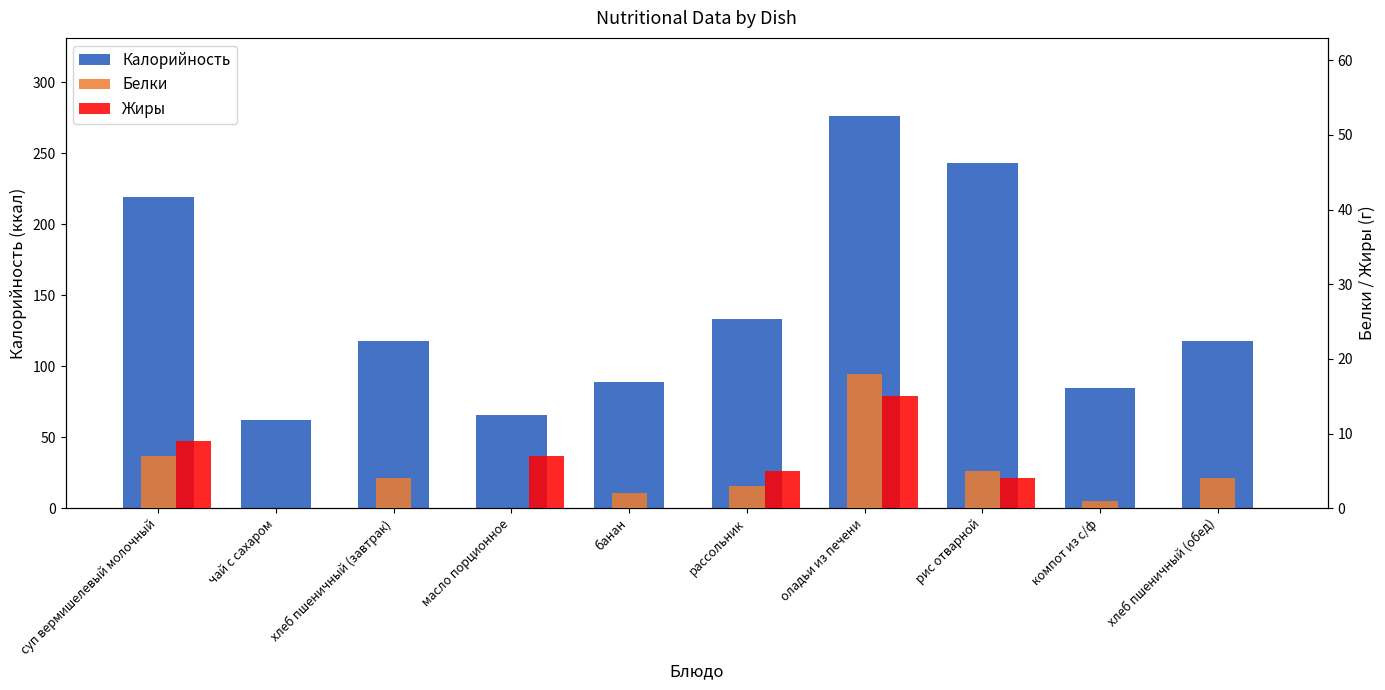

Where does the Белки series first go above 4?

суп вермишелевый молочный